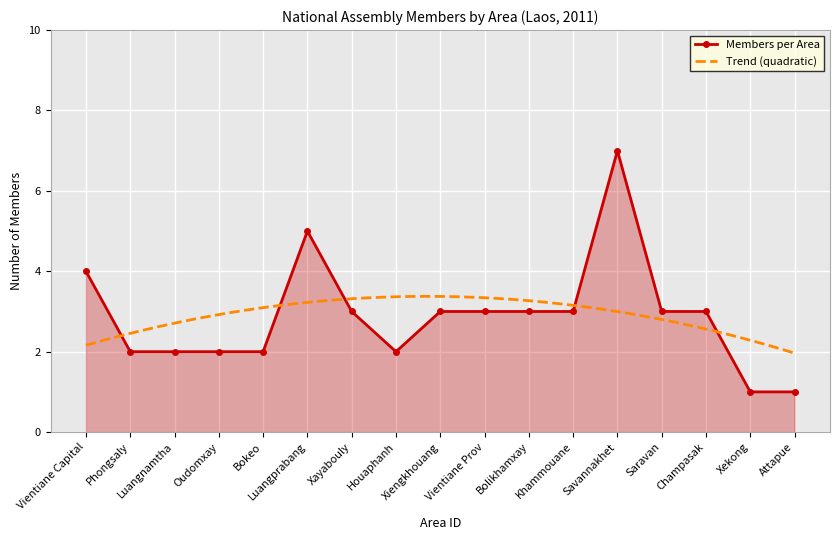

True or false: there are more than 1 points higher than both neighbors.

True